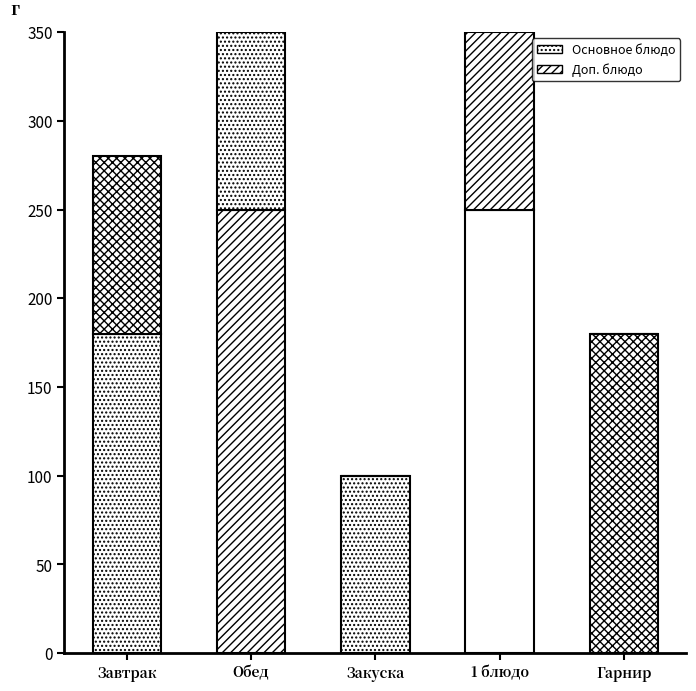

What is the label of the 3rd bar from the right?

Закуска